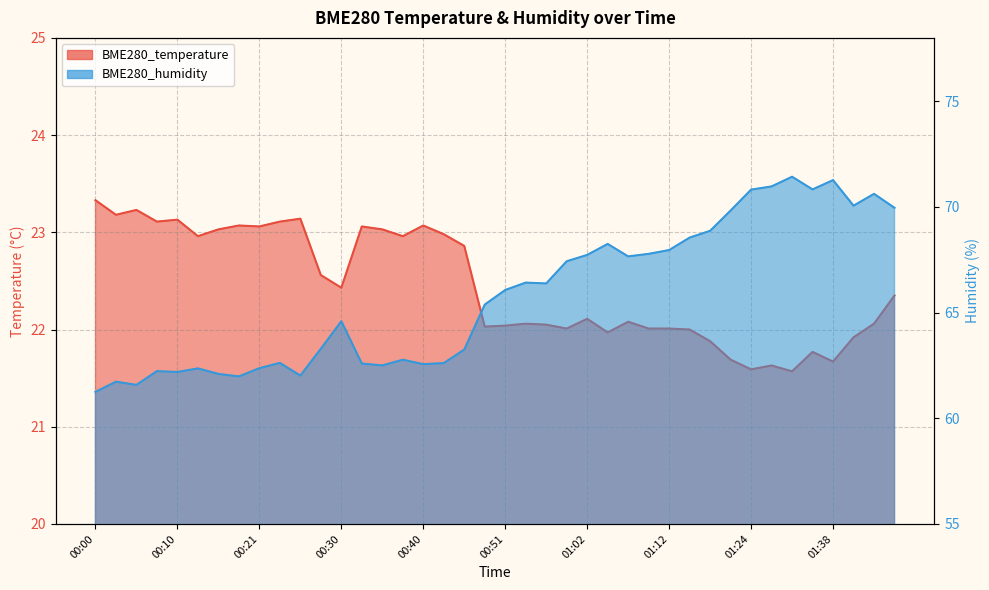

List the series in order of their peak value, highest first.

BME280_humidity, BME280_temperature